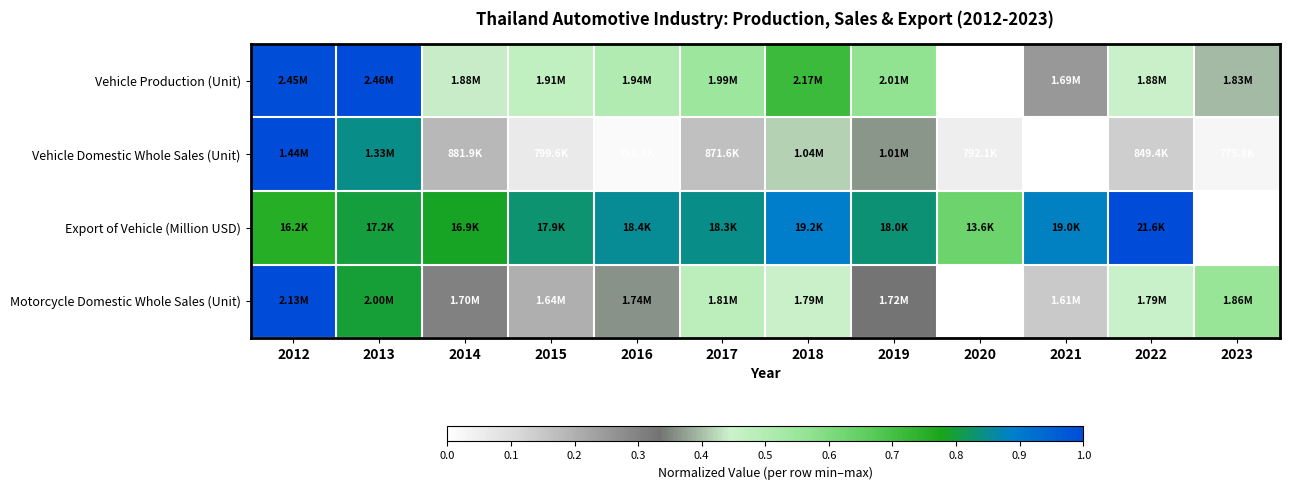

Rank the series at 2019 from highest to lowest value.

Export of Vehicle (Million USD), Vehicle Production (Unit), Vehicle Domestic Whole Sales (Unit), Motorcycle Domestic Whole Sales (Unit)